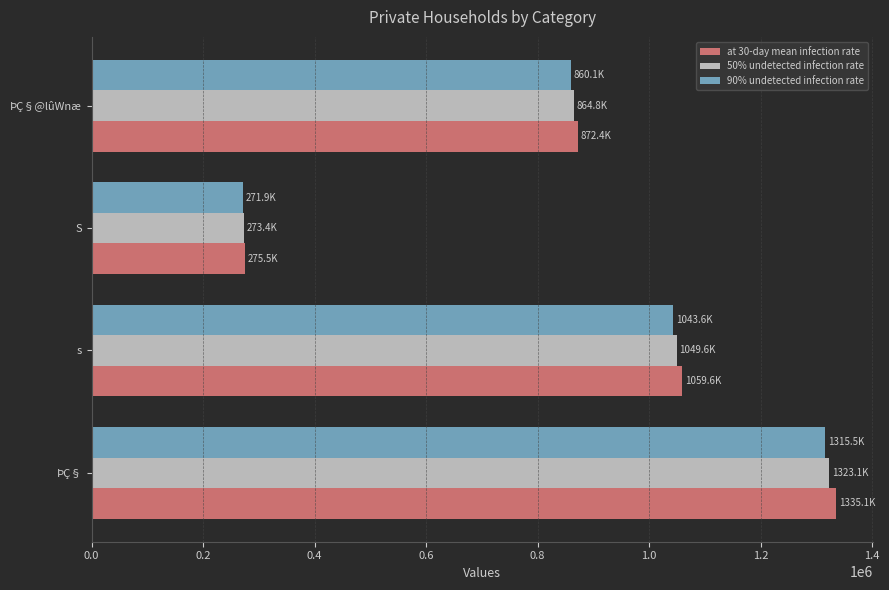

At how many categories does at least one series exceed 1028249?

2